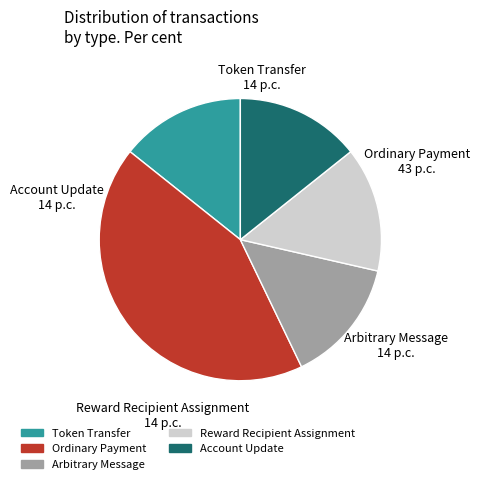

Count the number of slices in the pie.

5